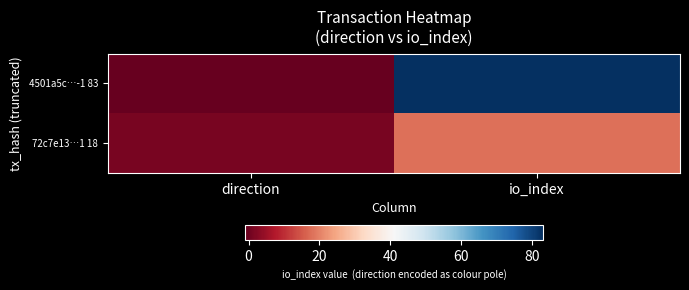

Which series changed the most between direction and io_index?

4501a5c…-1 83